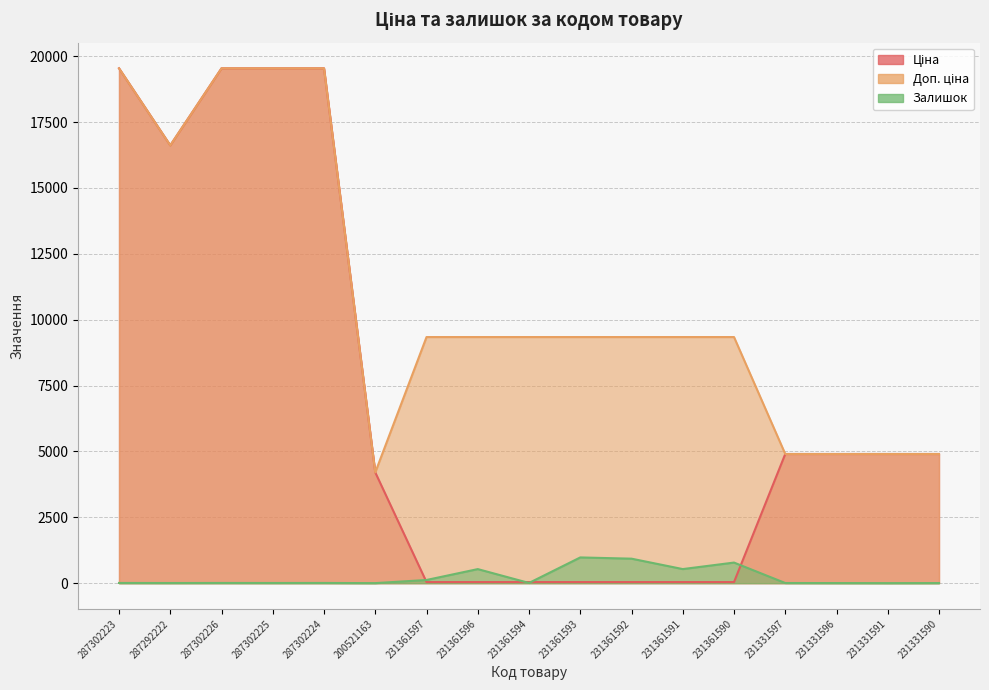

Reading left to right, what are all the values shown in this chart?

Ціна: 19542.7	16618.0	19542.7	19542.7	19542.7	4204.8	41.5	41.5	41.5	41.5	41.5	41.5	41.5	4903.4	4903.4	4903.4	4903.4
Доп. ціна: 19542.7	16618.0	19542.7	19542.7	19542.7	4205.0	9342.0	9342.0	9342.0	9342.0	9342.0	9342.0	9342.0	4903.0	4903.0	4903.0	4903.0
Залишок: 8.0	6.0	8.0	7.0	8.0	2.0	121.0	534.0	8.0	977.0	930.0	535.0	782.0	6.0	4.0	2.0	4.0